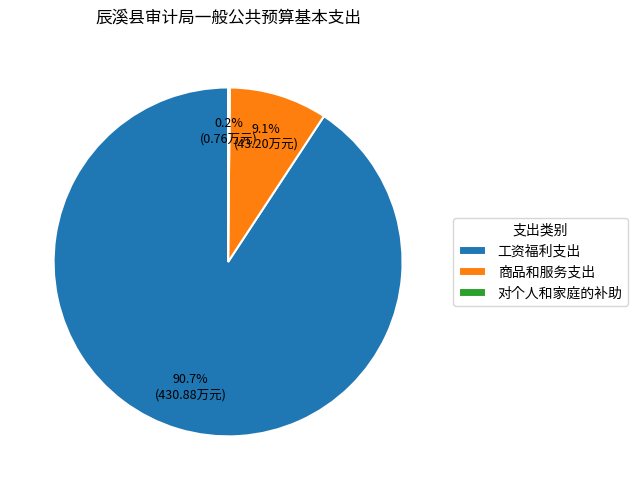

What percentage is the 商品和服务支出 slice, to the nearest percent?

9%